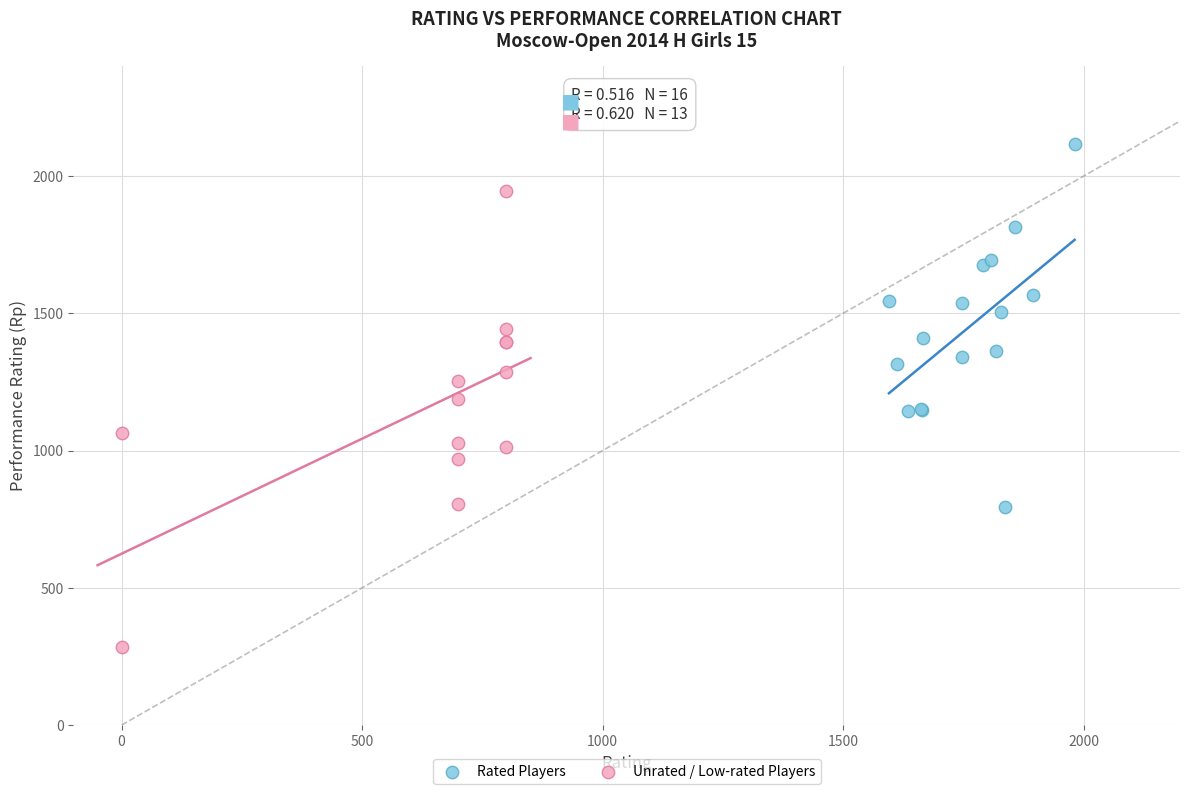

What are all the series names shown in the legend?

Rated Players, Unrated / Low-rated Players